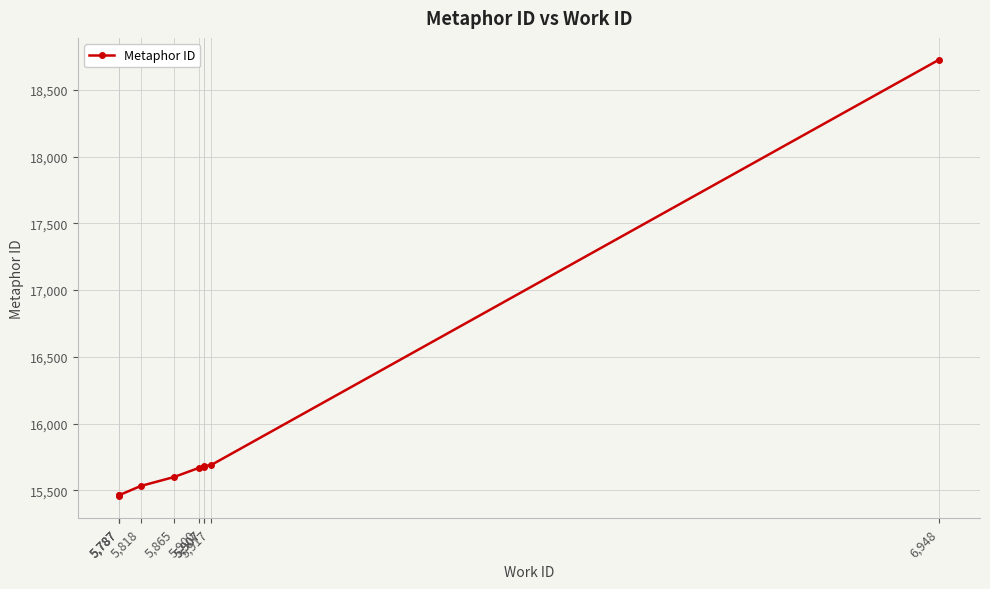

Rank the categories by value from highest to lowest.

6,948, 5,917, 5,907, 5,907, 5,900, 5,865, 5,818, 5,787, 5,787, 5,787